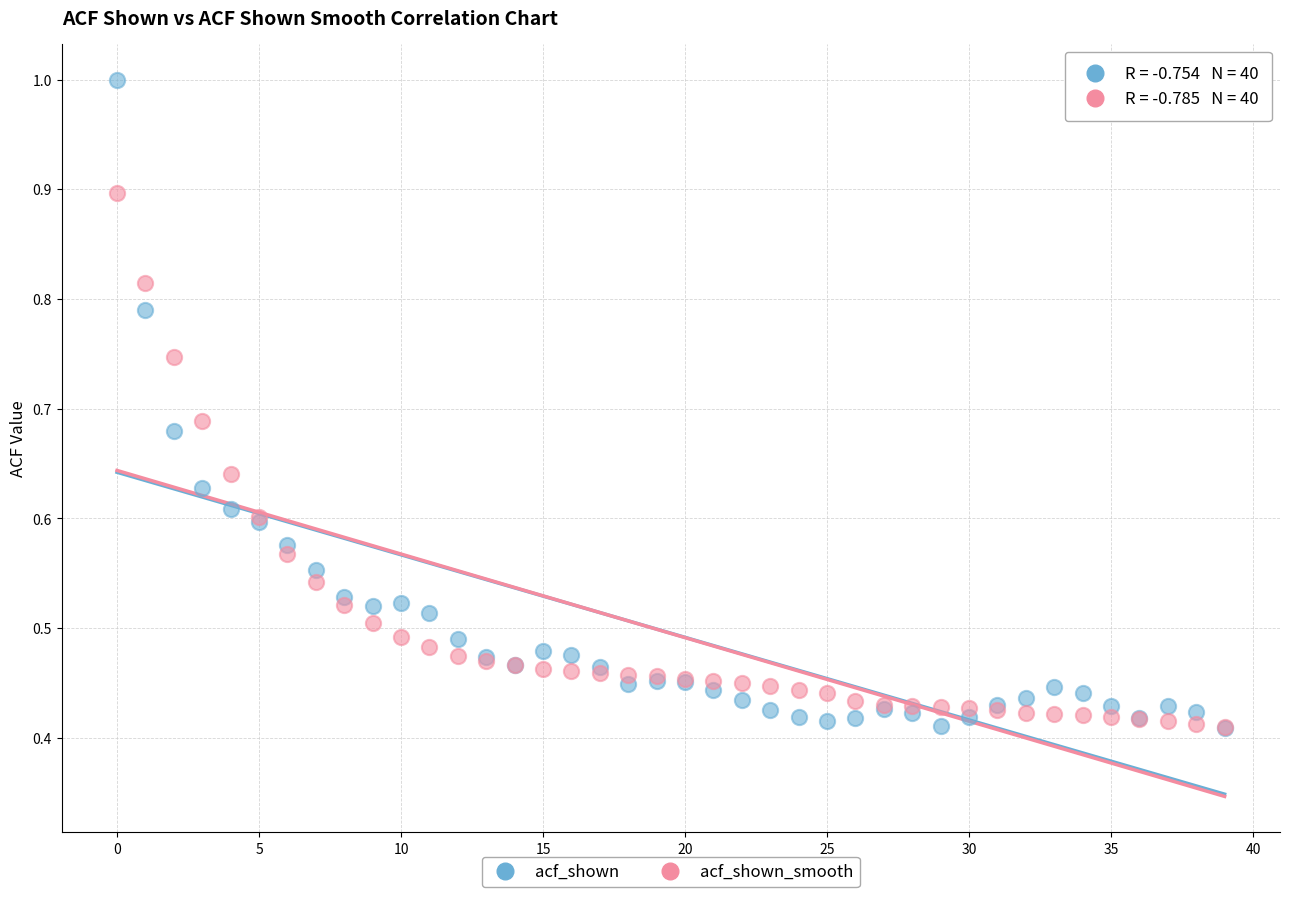

Which series has the widest spread of Y values?

acf_shown